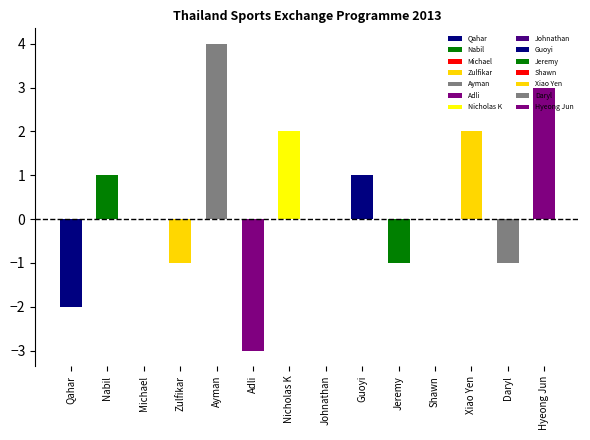

The chart shows a value of 8 at Ayman. True or false?

False